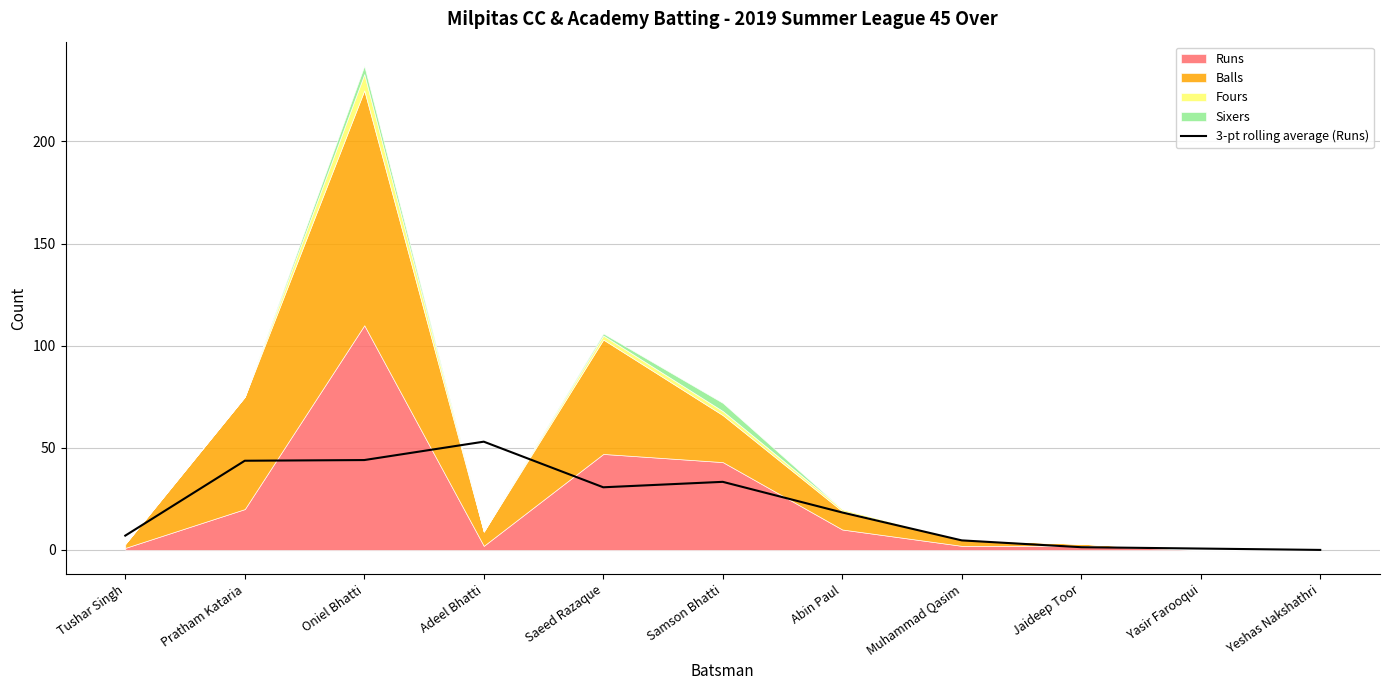

True or false: the data shows -30.6 at Yeshas Nakshathri.

False